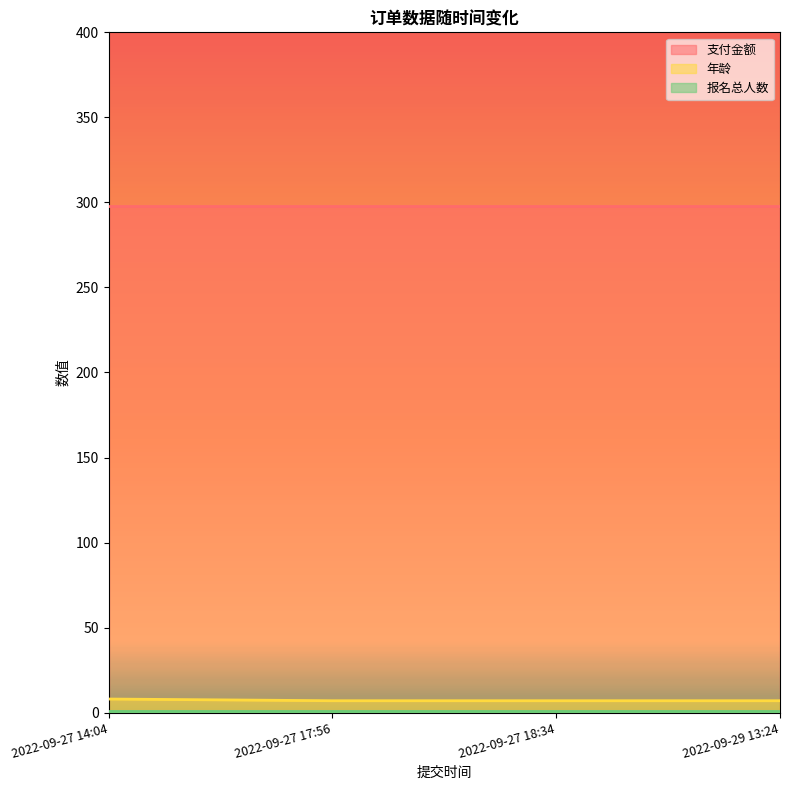

What is the highest value of the 报名总人数 series?

1